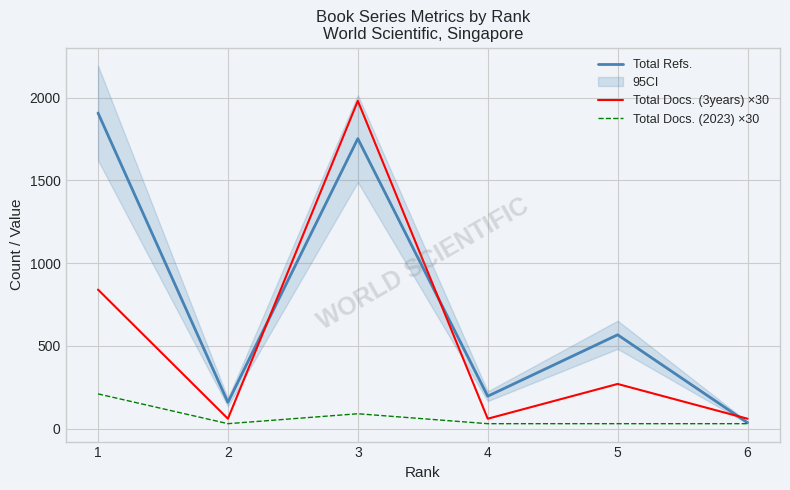

Reading right to left, list all the values displayed in this chart.

Total Refs.: 36	567	196	1752	159	1907
Total Docs. (3years) ×30: 60	270	60	1980	60	840
Total Docs. (2023) ×30: 30	30	30	90	30	210